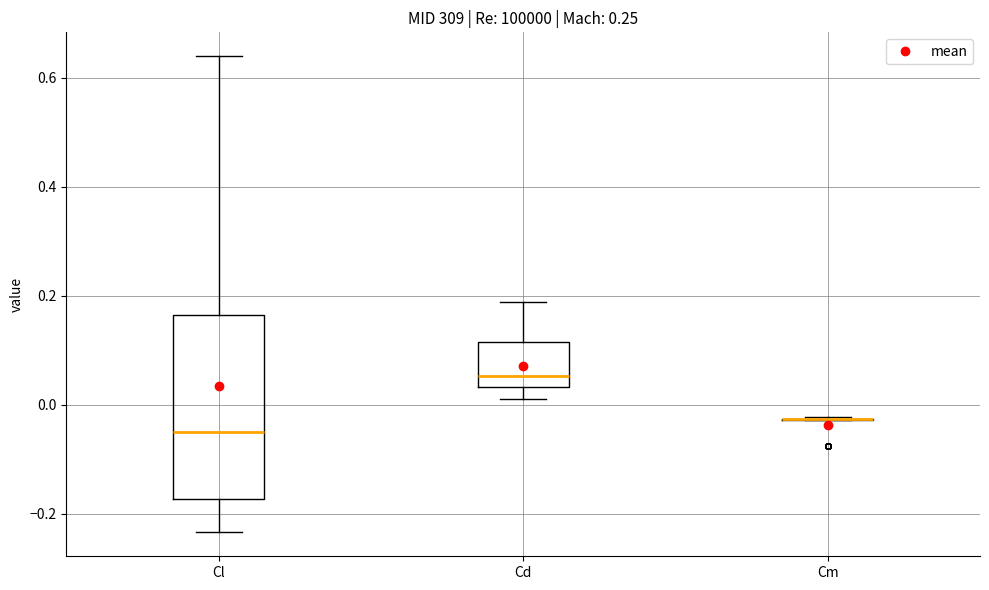

Comparing the boxes themselves (not the whiskers), which one is the tallest?

Cl